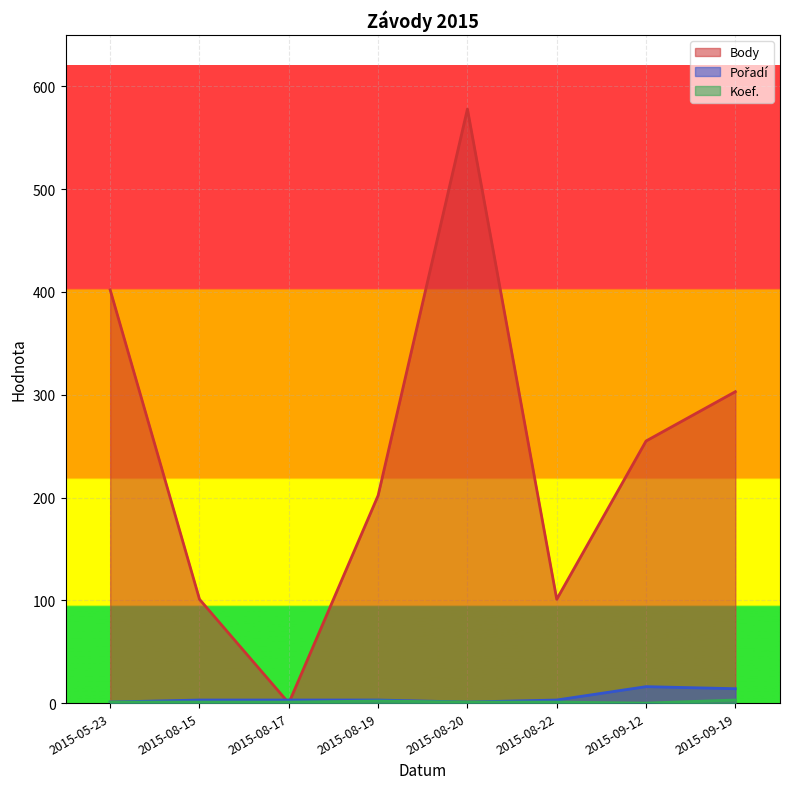

How many positive values does the Koef. series have?

7